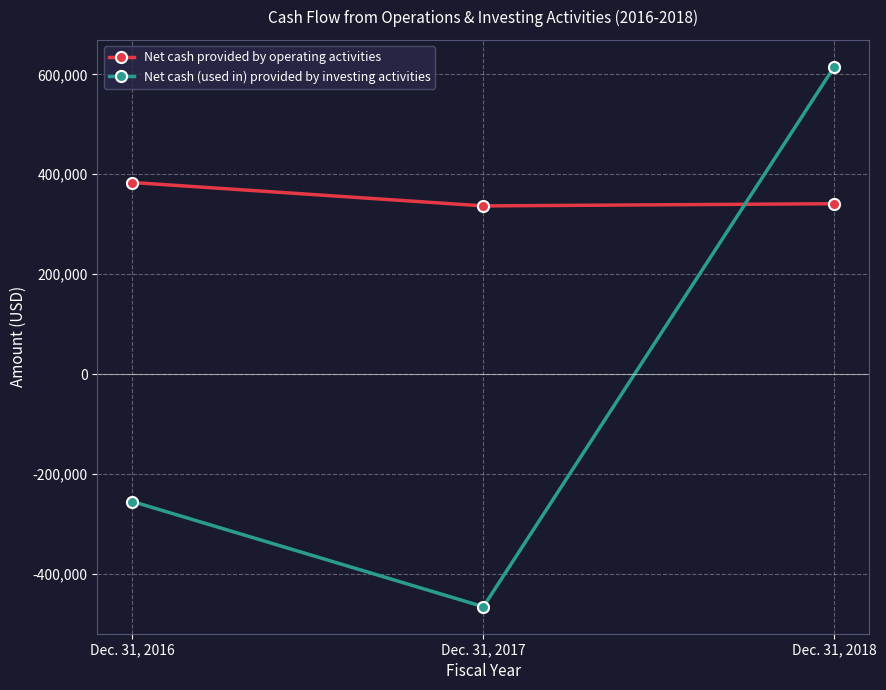

What is the difference between the Net cash provided by operating activities values at Dec. 31, 2018 and Dec. 31, 2016?

42404